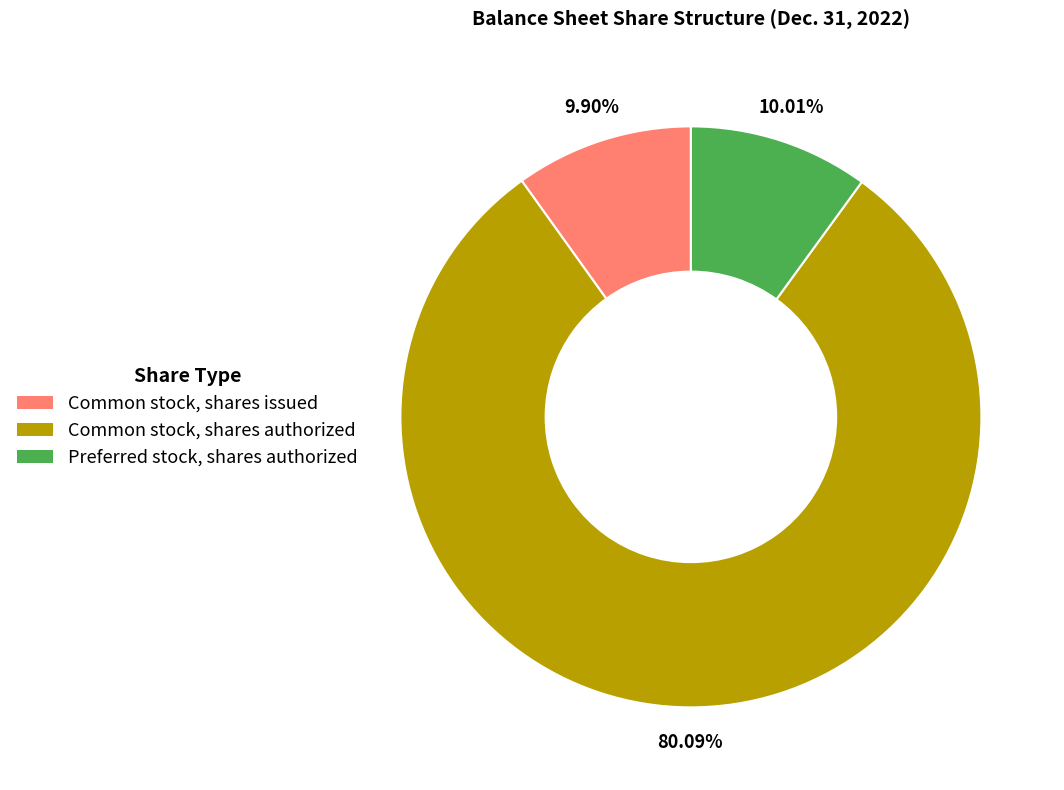

How many segments does this pie chart have?

3